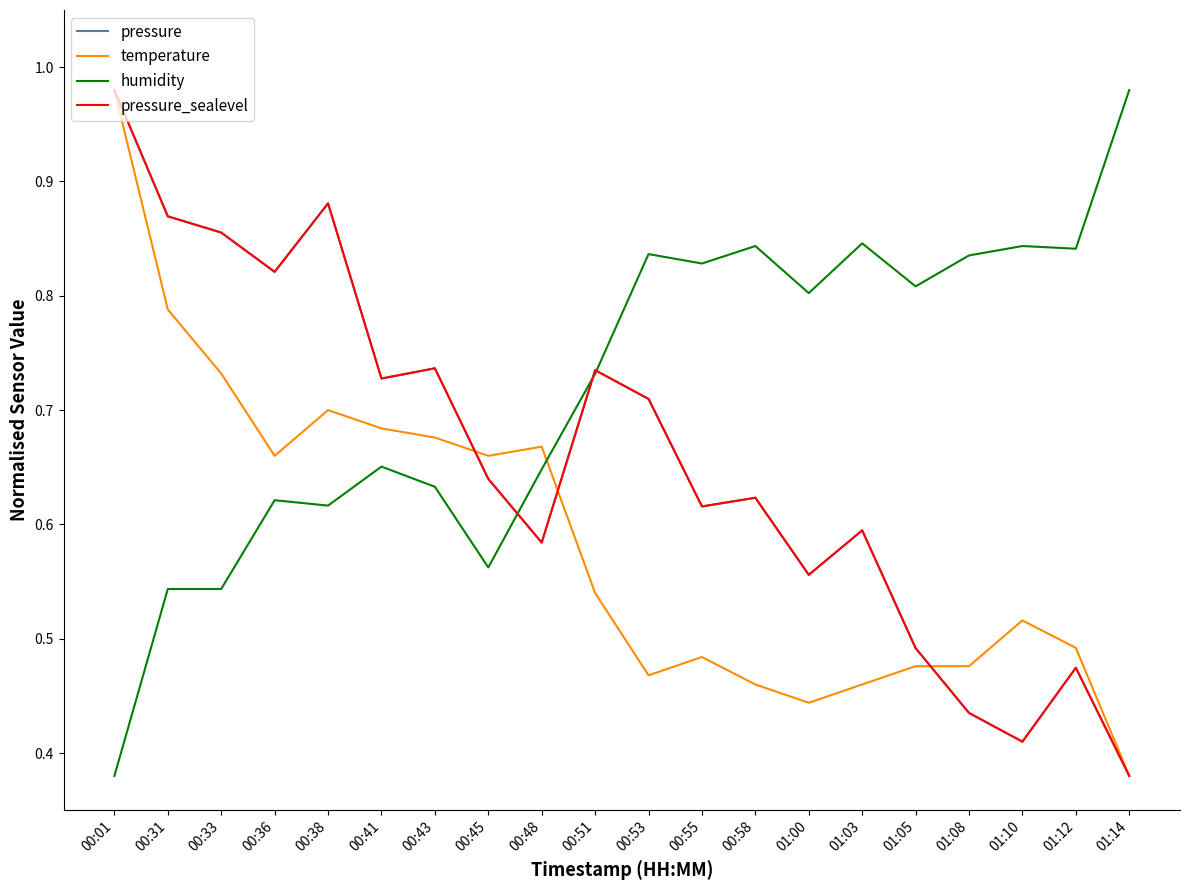

How many lines are shown in the chart?

4